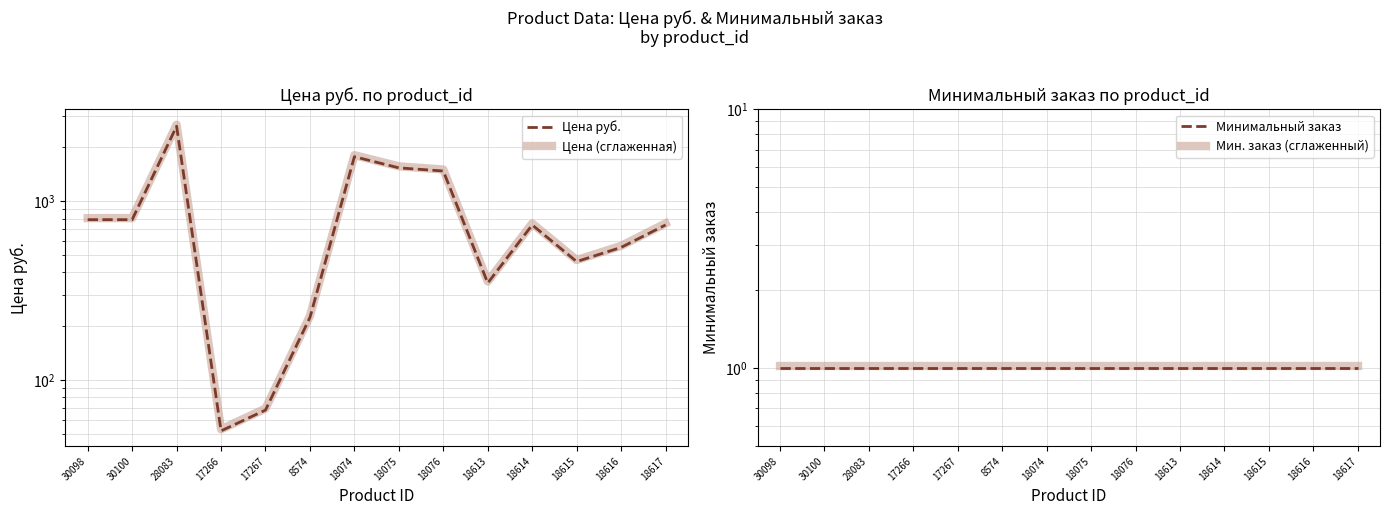

Which series has the largest range (max minus min)?

Цена (сглаженная)